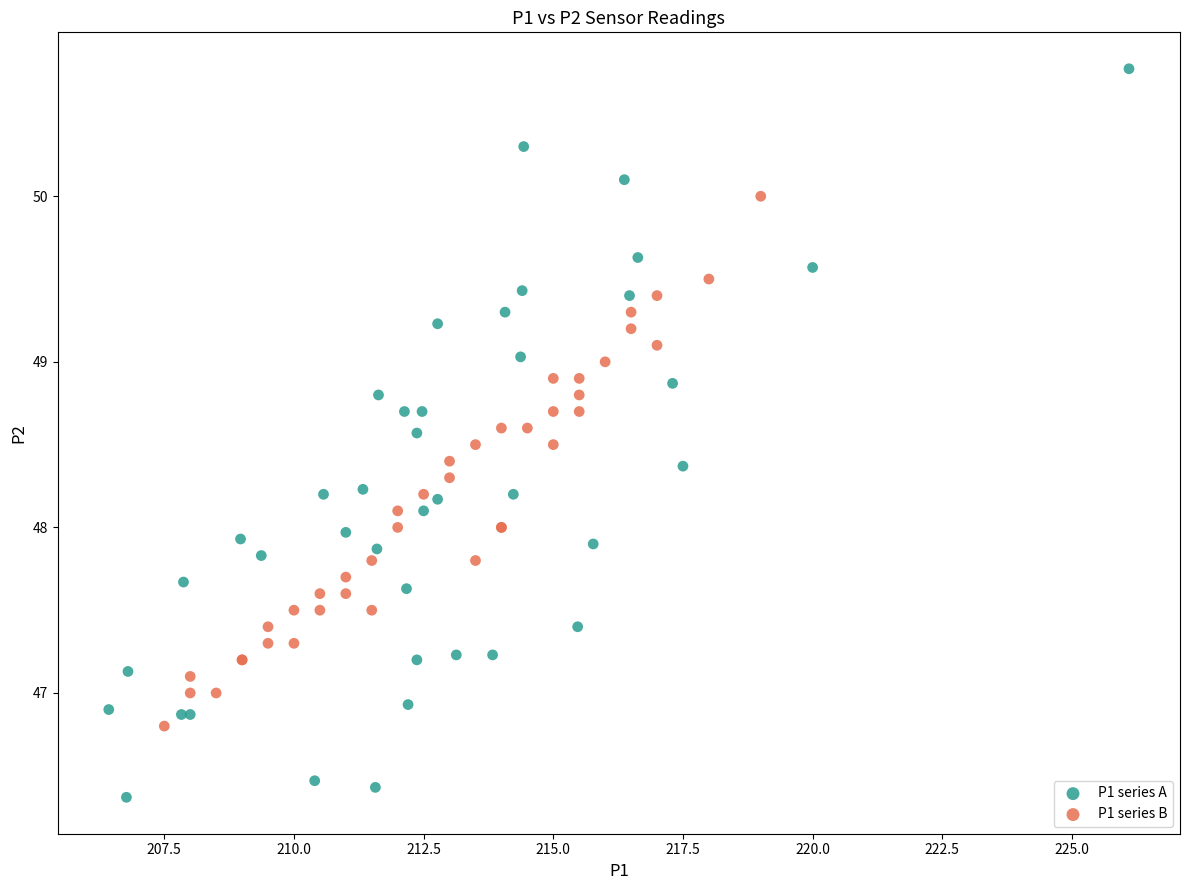

Which series contains the lowest Y value?

P1 series A